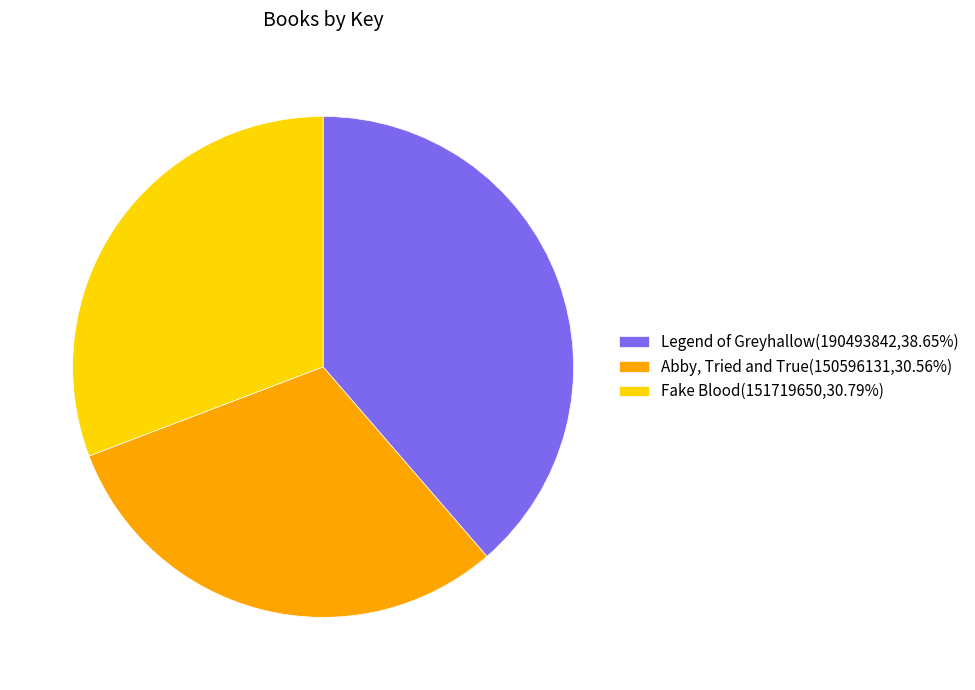

Rank the categories by value from lowest to highest.

Abby, Tried and True, Fake Blood, Legend of Greyhallow